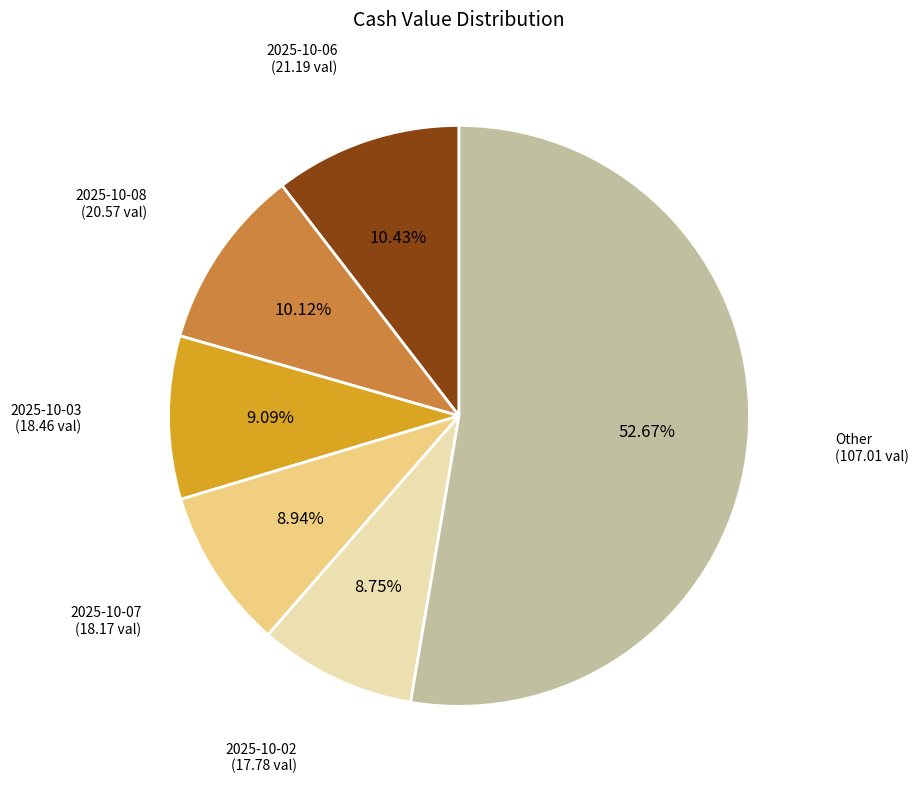

Does any single category account for the majority?

Yes